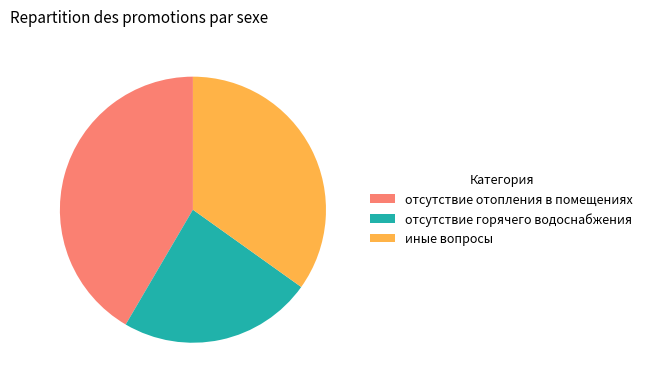

Do отсутствие горячего водоснабжения and иные вопросы together represent more than half of the pie?

Yes